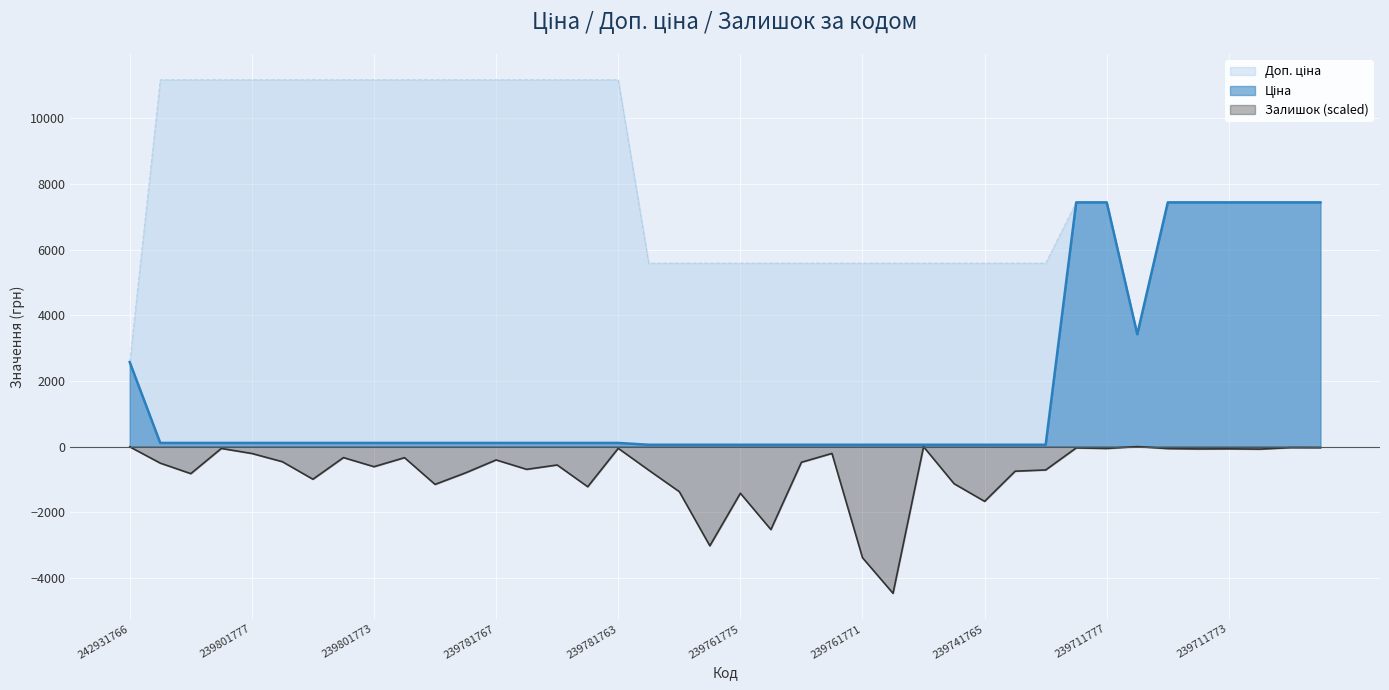

Reading left to right, transcribe all the data shown in this chart.

Ціна: 2572.0	111.7	111.7	111.7	111.7	111.7	111.7	111.7	111.7	111.7	111.7	111.7	111.7	111.7	111.7	111.7	111.7	55.9	55.9	55.9	55.9	55.9	55.9	55.9	55.9	55.9	55.9	55.9	55.9	55.9	55.9	7436.2	7436.2	3420.6	7436.2	7436.2	7436.2	7436.2	7436.2	7436.2
Доп. ціна: 2572.0	11169.0	11169.0	11169.0	11169.0	11169.0	11169.0	11169.0	11169.0	11169.0	11169.0	11169.0	11169.0	11169.0	11169.0	11169.0	11169.0	5585.0	5585.0	5585.0	5585.0	5585.0	5585.0	5585.0	5585.0	5585.0	5585.0	5585.0	5585.0	5585.0	5585.0	7436.2	7436.2	3421.0	7436.2	7436.2	7436.2	7436.2	7436.2	7436.2
Залишок: -5.6	-503.5	-823.5	-56.1	-209.6	-460.4	-993.8	-335.0	-612.0	-336.9	-1151.1	-799.2	-406.1	-692.5	-559.6	-1222.2	-52.4	-718.7	-1371.9	-3020.8	-1420.6	-2526.7	-477.3	-207.8	-3383.9	-4467.6	-3.7	-1130.5	-1667.6	-748.7	-711.2	-39.3	-56.1	-0.0	-59.9	-71.1	-67.4	-76.7	-31.8	-33.7